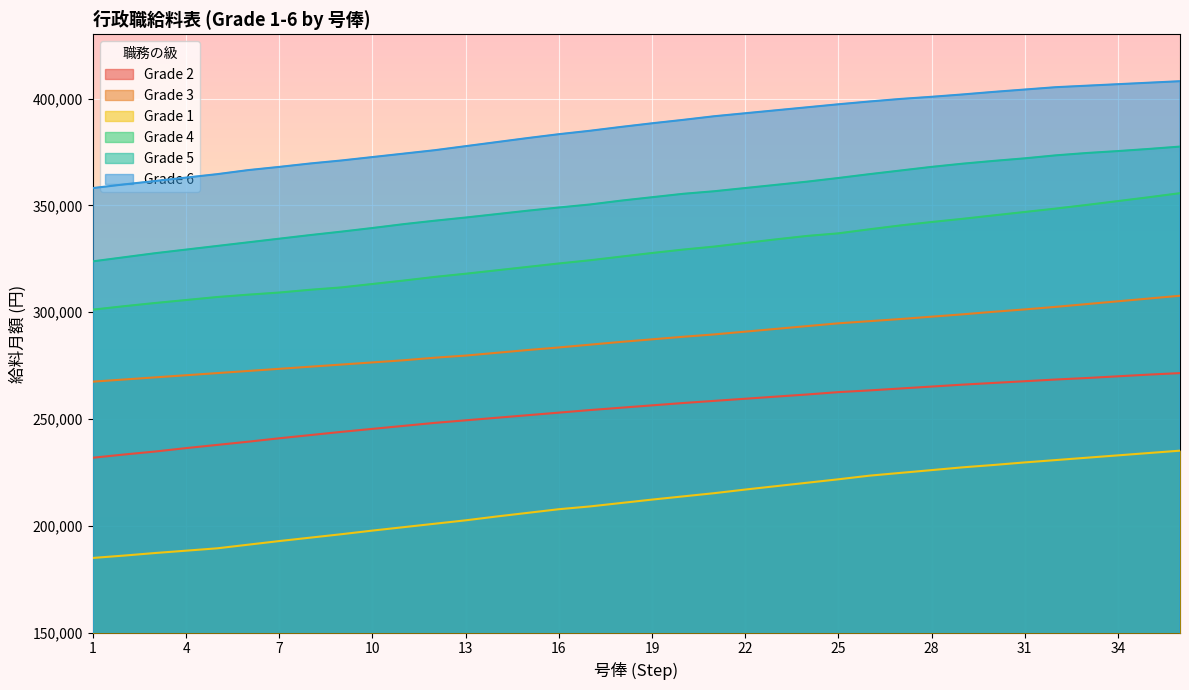

Reading right to left, what are all the values shown in this chart?

Grade 2: 36=271500	35=270800	34=270000	33=269200	32=268500	31=267700	30=266900	29=266100	28=265200	27=264300	26=263400	25=262600	24=261500	23=260500	22=259500	21=258500	20=257500	19=256400	18=255300	17=254200	16=253000	15=251800	14=250600	13=249400	12=248200	11=246800	10=245400	9=244000	8=242500	7=241000	6=239400	5=237900	4=236400	3=234800	2=233400	1=231900
Grade 3: 36=307700	35=306400	34=305100	33=303800	32=302500	31=301300	30=300200	29=299000	28=297900	27=296800	26=295800	25=294800	24=293500	23=292200	22=290900	21=289600	20=288500	19=287300	18=286100	17=284800	16=283500	15=282300	14=281000	13=279700	12=278700	11=277500	10=276500	9=275500	8=274500	7=273500	6=272500	5=271500	4=270500	3=269500	2=268500	1=267500
Grade 1: 36=235200	35=234100	34=233000	33=231900	32=230800	31=229700	30=228500	29=227400	28=226100	27=224800	26=223500	25=221800	24=220200	23=218600	22=217000	21=215300	20=213800	19=212300	18=210700	17=209100	16=207800	15=206100	14=204400	13=202600	12=201000	11=199400	10=197800	9=196100	8=194500	7=192900	6=191200	5=189500	4=188400	3=187300	2=186100	1=185000
Grade 4: 36=355700	35=353800	34=352000	33=350200	32=348500	31=346900	30=345300	29=343700	28=342200	27=340600	26=338800	25=336900	24=335700	23=334100	22=332400	21=330700	20=329300	19=327700	18=326000	17=324300	16=322800	15=321200	14=319600	13=318000	12=316500	11=314800	10=313200	9=311600	8=310500	7=309200	6=308200	5=307100	4=305700	3=304300	2=302800	1=301200
Grade 5: 36=377500	35=376400	34=375400	33=374500	32=373400	31=372000	30=370800	29=369500	28=368000	27=366300	26=364600	25=362800	24=361100	23=359600	22=358100	21=356600	20=355400	19=353800	18=352200	17=350400	16=349000	15=347500	14=345900	13=344300	12=342800	11=341200	10=339400	9=337700	8=336100	7=334400	6=332700	5=331000	4=329300	3=327600	2=325700	1=323800
Grade 6: 36=408100	35=407400	34=406700	33=406000	32=405300	31=404200	30=403100	29=401900	28=400800	27=399800	26=398600	25=397300	24=395900	23=394500	22=393100	21=391700	20=390000	19=388400	18=386700	17=384900	16=383300	15=381500	14=379600	13=377700	12=375800	11=374200	10=372600	9=371000	8=369600	7=368000	6=366500	5=364600	4=363000	3=361400	2=359800	1=358100